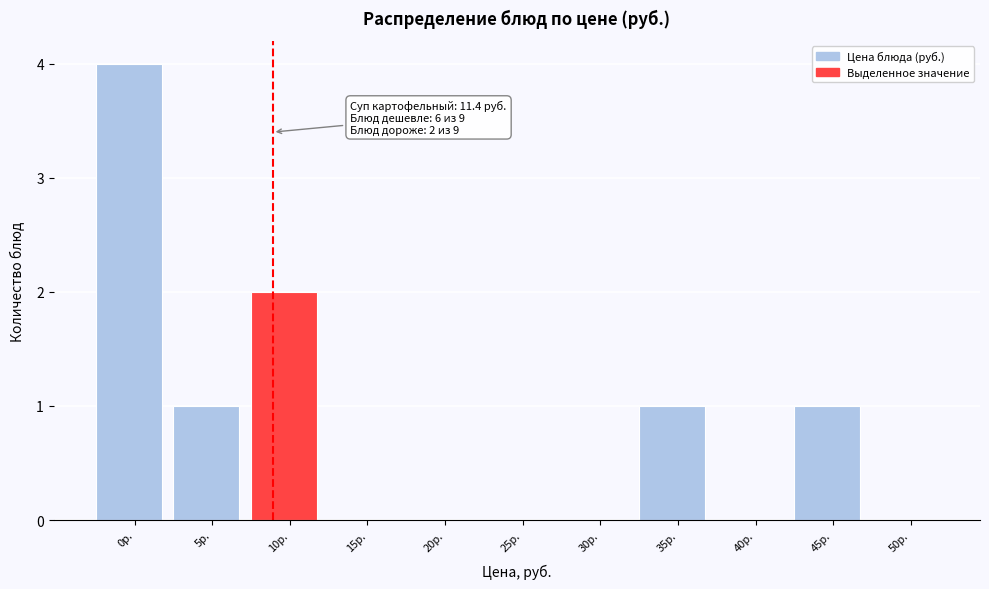

Reading left to right, extract all data points from this chart.

0р.=4	5р.=1	10р.=2	15р.=0	20р.=0	25р.=0	30р.=0	35р.=1	40р.=0	45р.=1	50р.=0